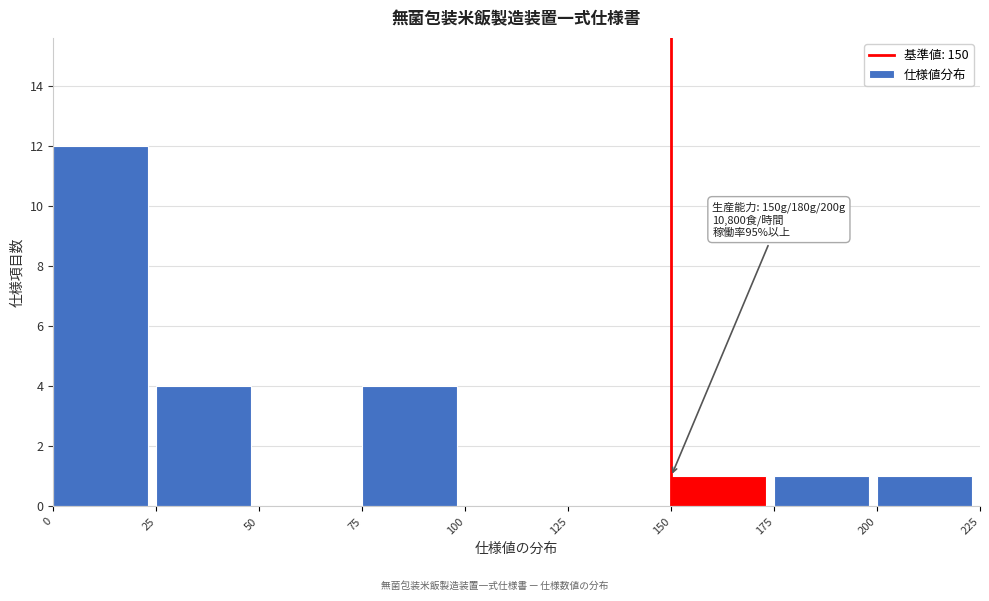

Over which range of the x-axis is the bar tallest?

0 to 25